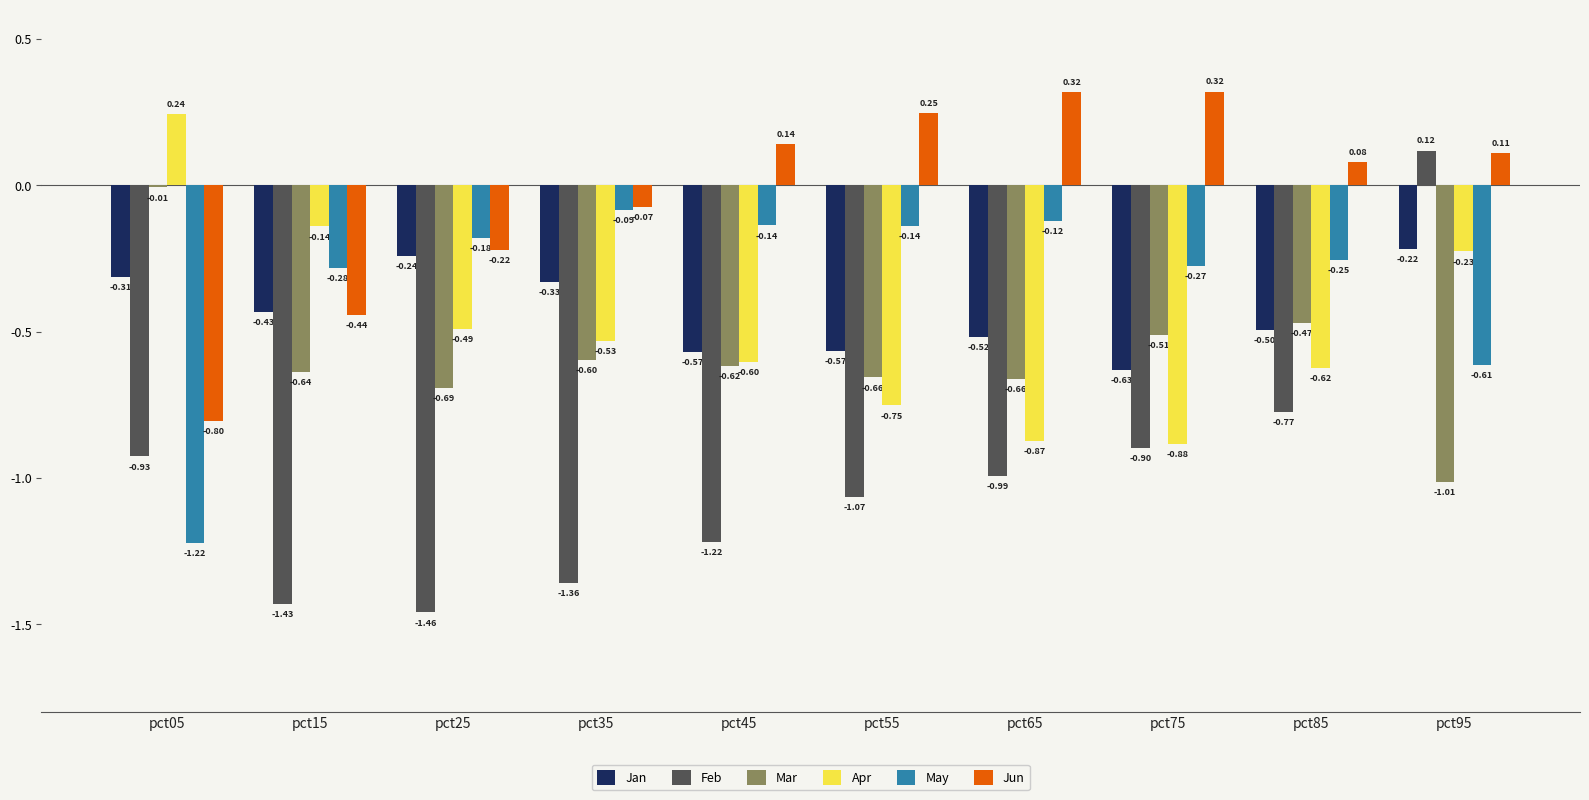

What is the spread (max minus min) of values at pct95?

1.1